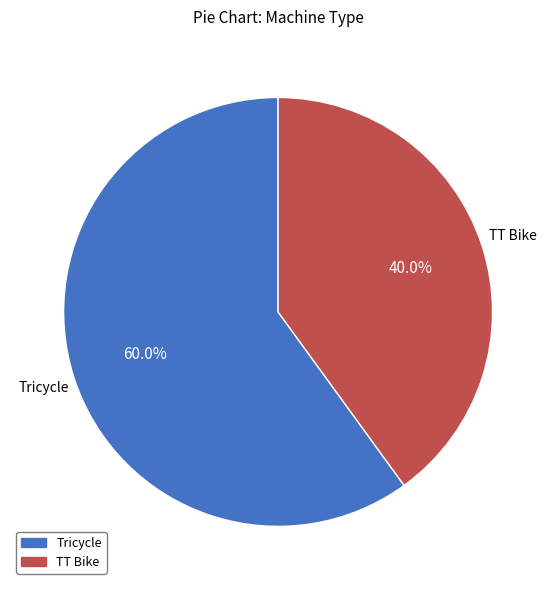

Is the sum of Tricycle and TT Bike greater than half?

Yes